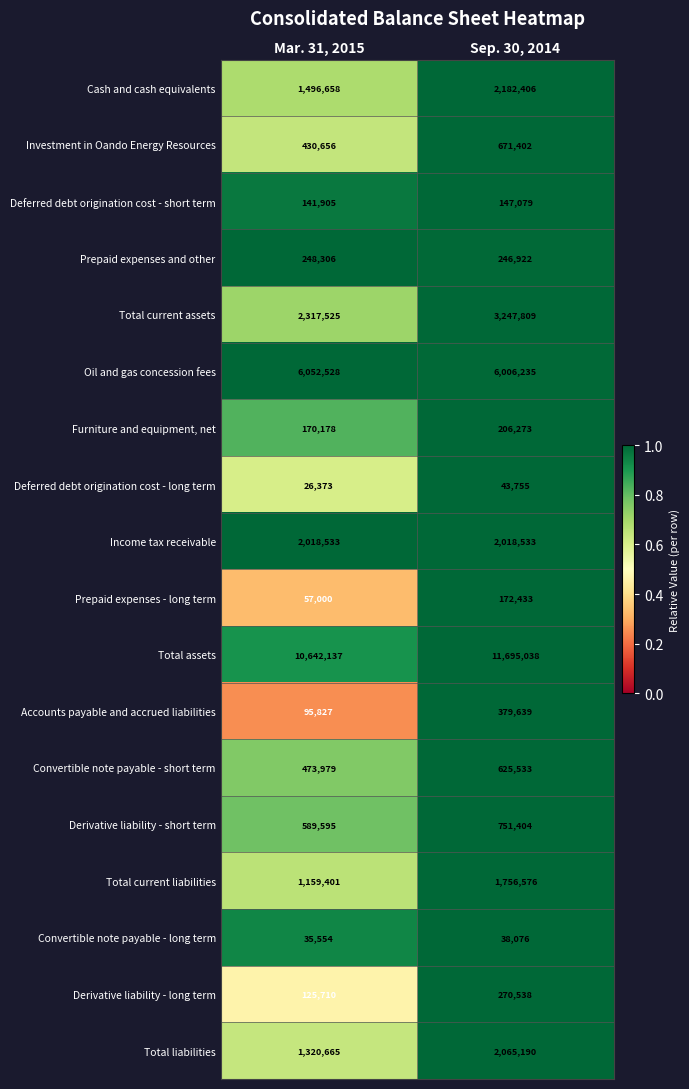

What is the approximate value of Total current liabilities at Mar. 31, 2015, to the nearest 100?

1159400